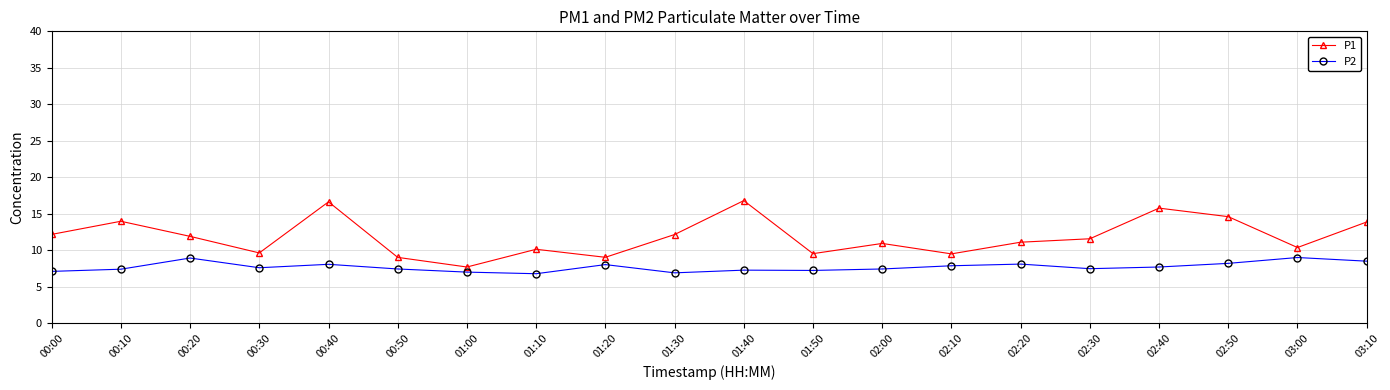

True or false: P1 and P2 intersect in this chart.

False